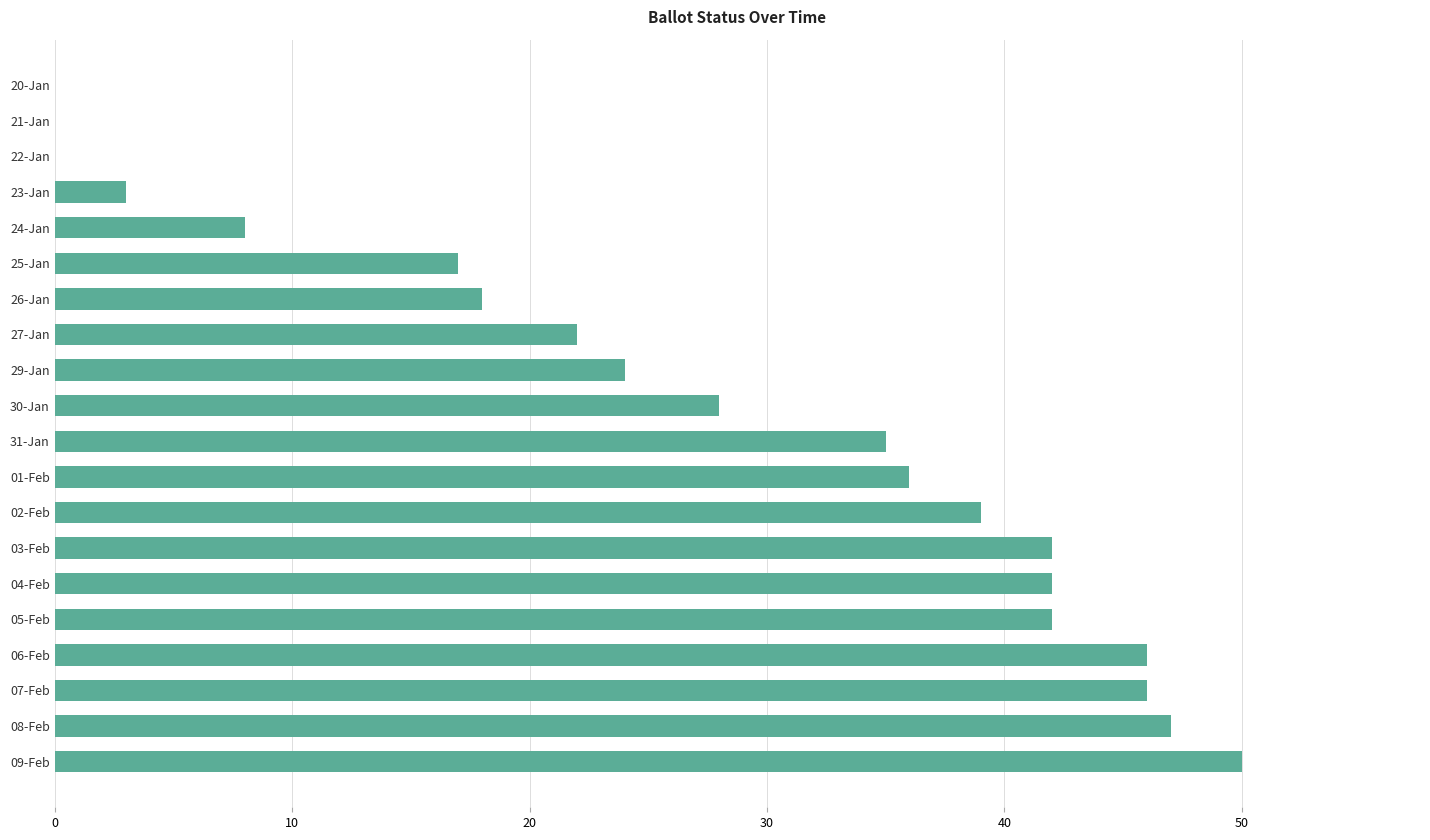

What is the approximate value at 31-Jan?

35